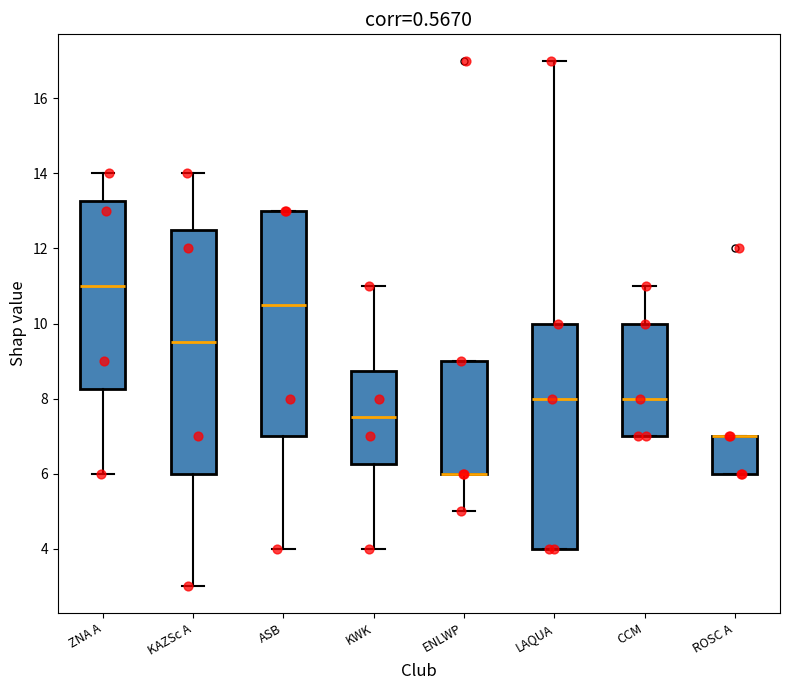

Reading left to right, transcribe this box plot: for each box, give where its median line is, the range the box spans, and where its two whiskers end, as read against the y-axis. The values are not printed on the chart, so give them approximately, as read against the axis.

ZNA A: median 11.0, box 8.2 to 13.2, whiskers 6.0 to 14.0
KAZSc A: median 9.6, box 6.0 to 12.6, whiskers 3.0 to 14.0
ASB: median 10.6, box 7.0 to 13.0, whiskers 4.0 to 13.0
KWK: median 7.6, box 6.2 to 8.8, whiskers 4.0 to 11.0
ENLWP: median 6.0 (drawn on the box's lower edge), box 6.0 to 9.0, whiskers 5.0 to 9.0
LAQUA: median 8.0, box 4.0 to 10.0, whiskers 4.0 to 17.0
CCM: median 8.0, box 7.0 to 10.0, whiskers 7.0 to 11.0
ROSC A: median 7.0 (drawn on the box's upper edge), box 6.0 to 7.0, whiskers 6.0 to 7.0